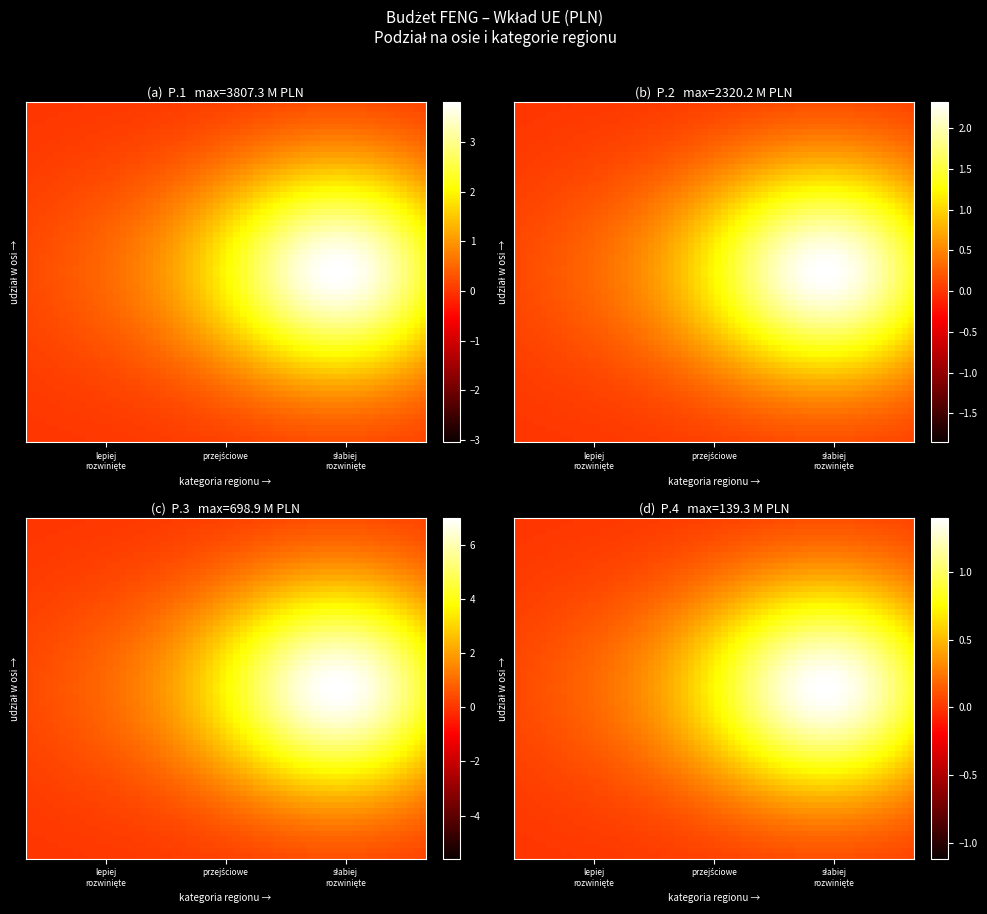

Which series has the widest spread of values?

słabiej rozwinięte